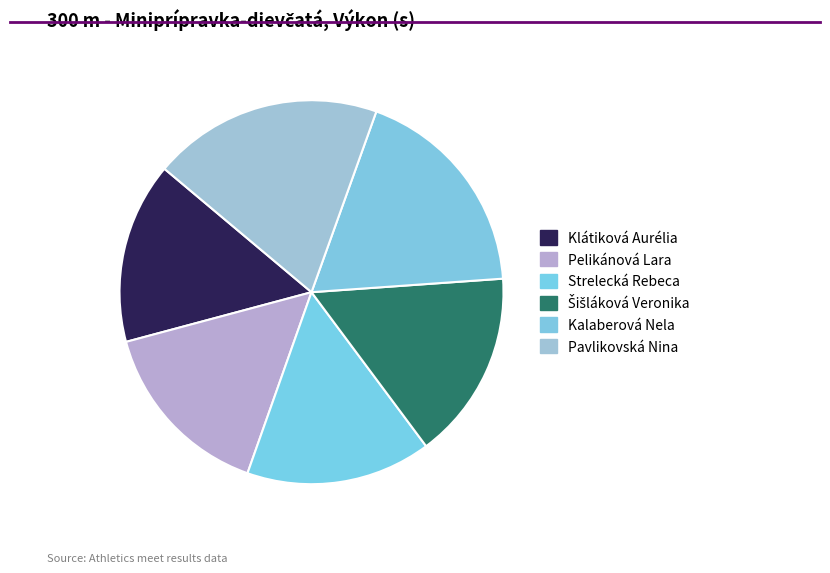

How many slices are in this pie chart?

6